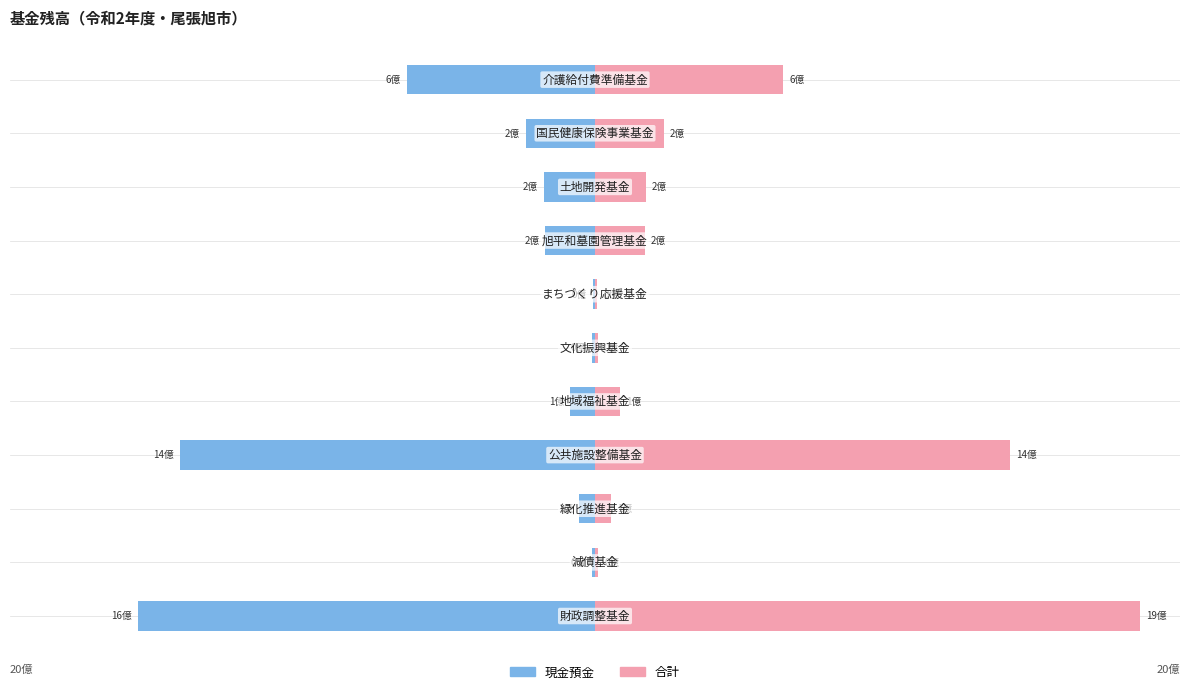

True or false: 合計 has a value of 1863743097 at 0.

True